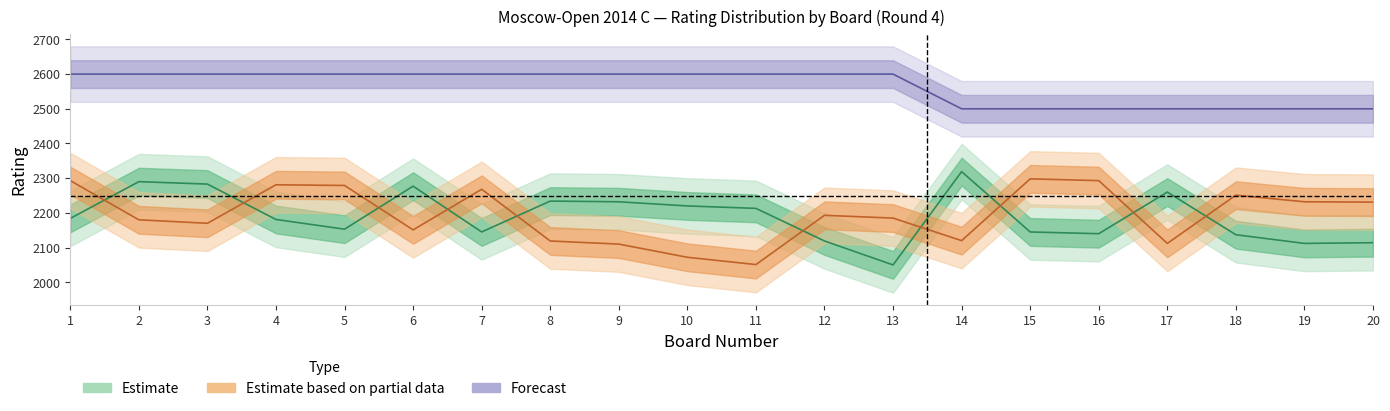

At which category does the chart reach its peak across all series?

1